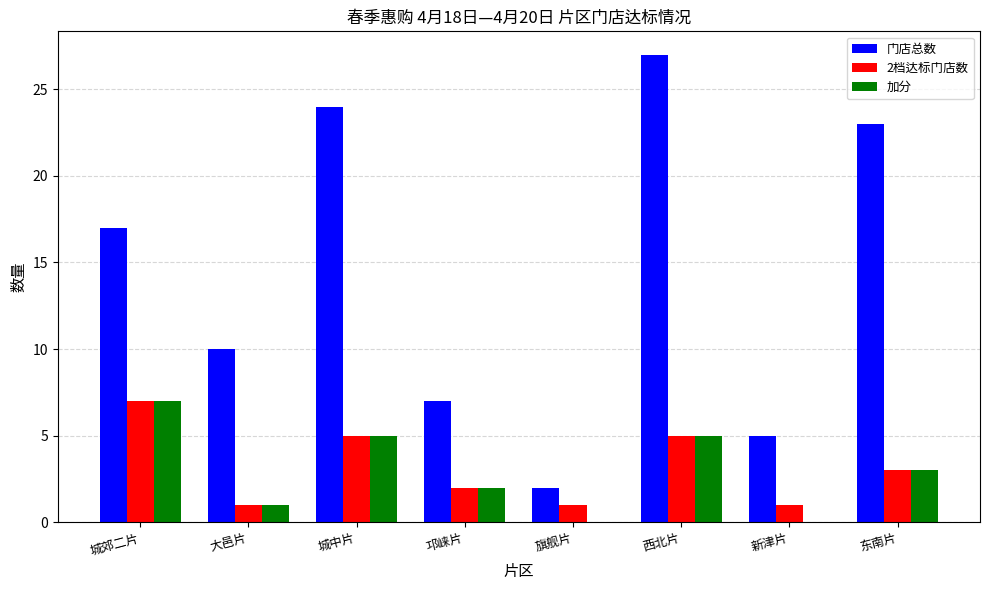

How many series are shown in this chart?

3